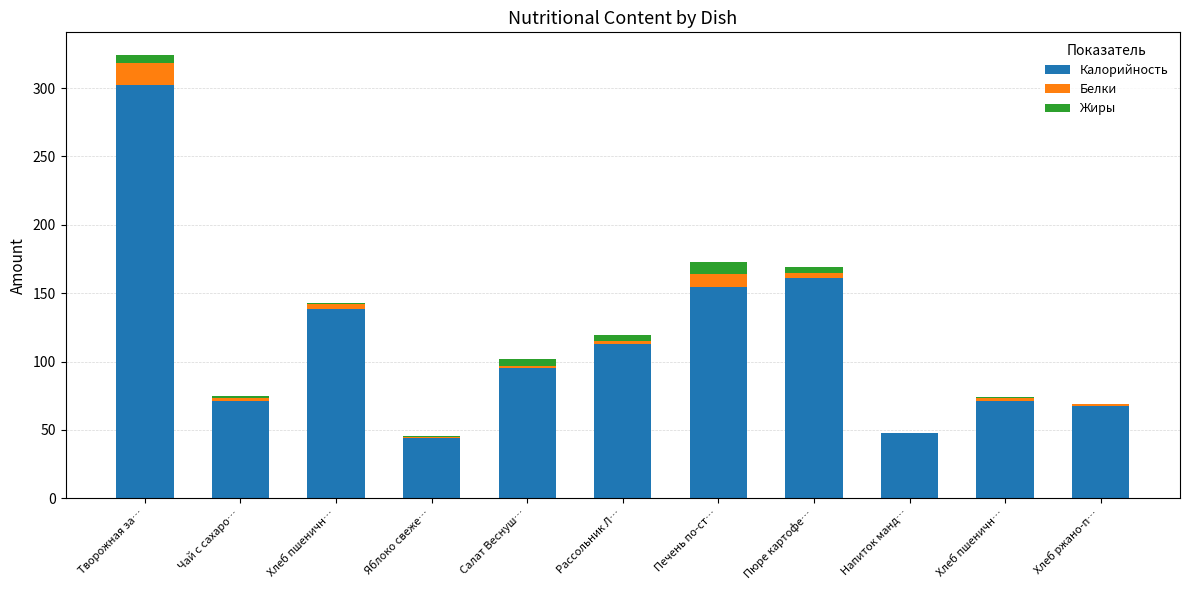

What are all the series names shown in the legend?

Калорийность, Белки, Жиры